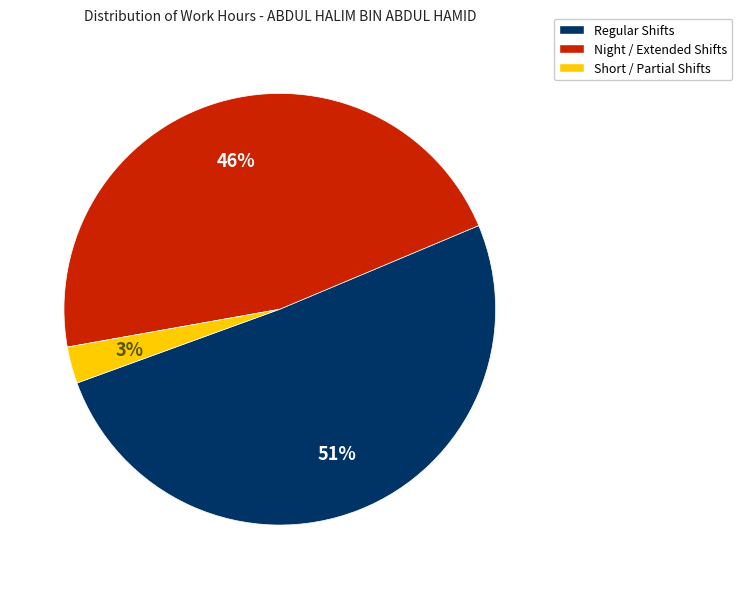

Which slice is the largest?

Regular Shifts